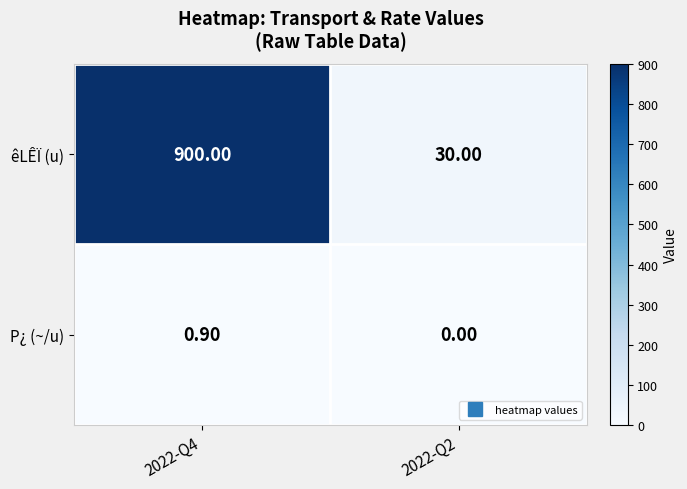

Is the value of êLÊÏ (u) at 2022-Q2 greater than the value of P¿ (~/u) at 2022-Q4?

Yes